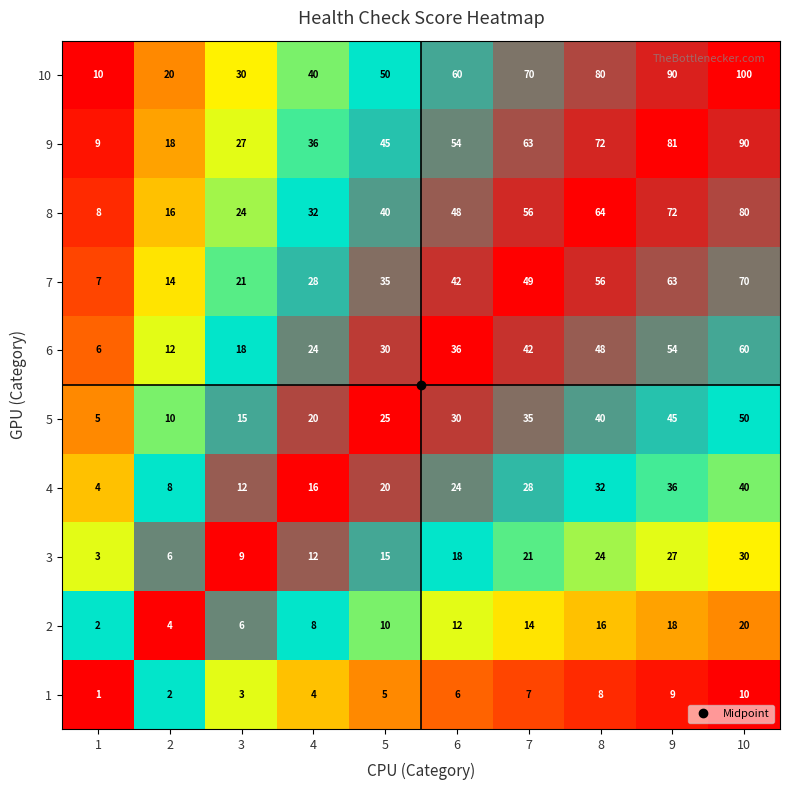

At which category is the sum across all series the highest?

10